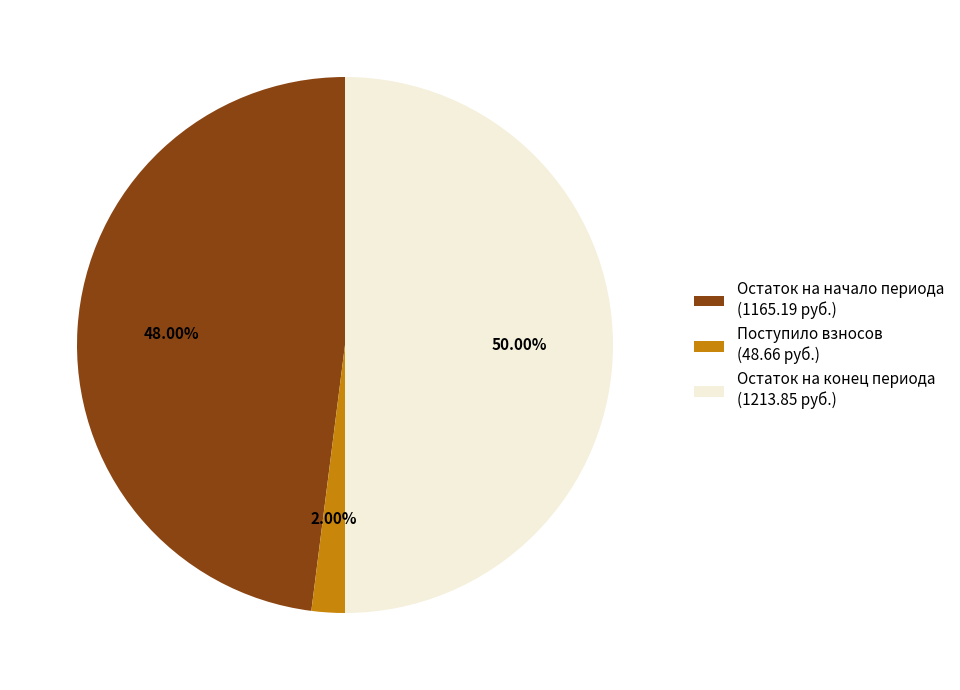

What is the largest slice in the pie chart?

Остаток на конец периода (1213.85 руб.)